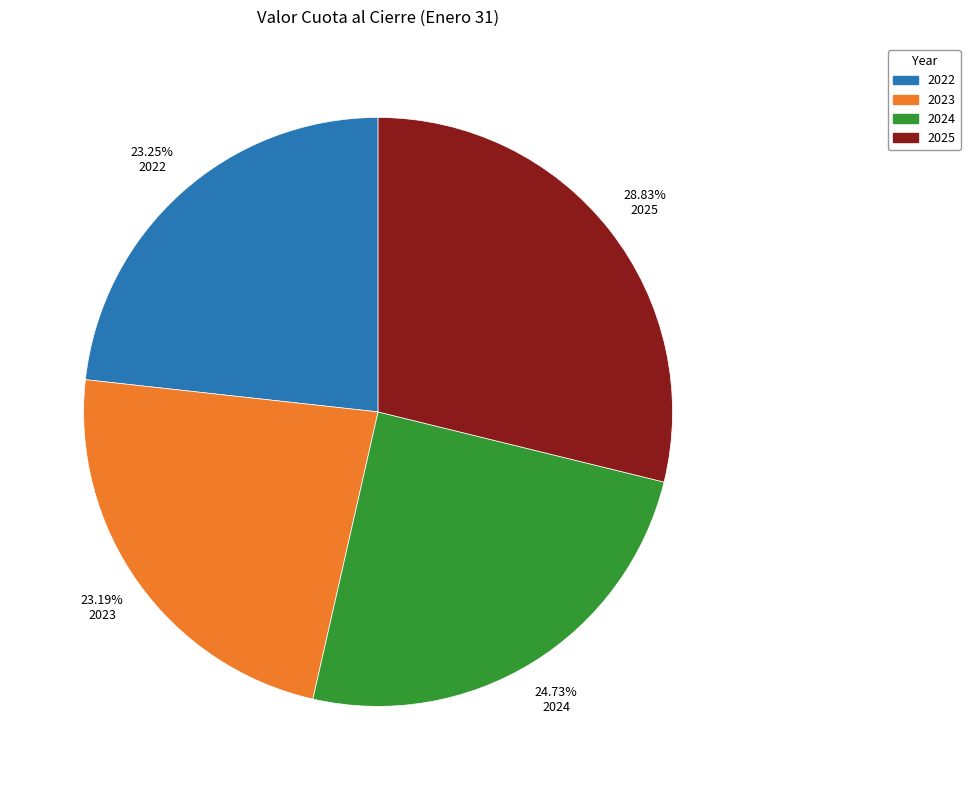

Is it true that 2023 is 23% of the pie?

True